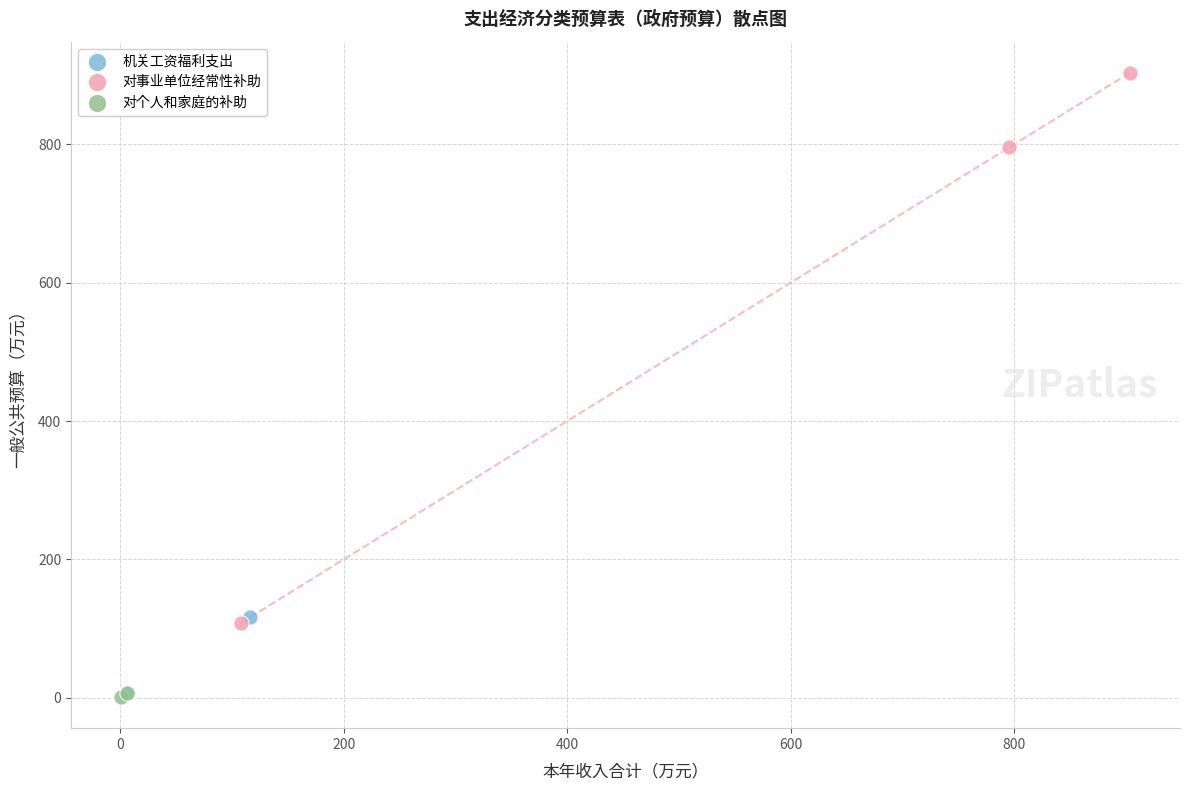

Which series reaches the maximum Y coordinate?

对事业单位经常性补助